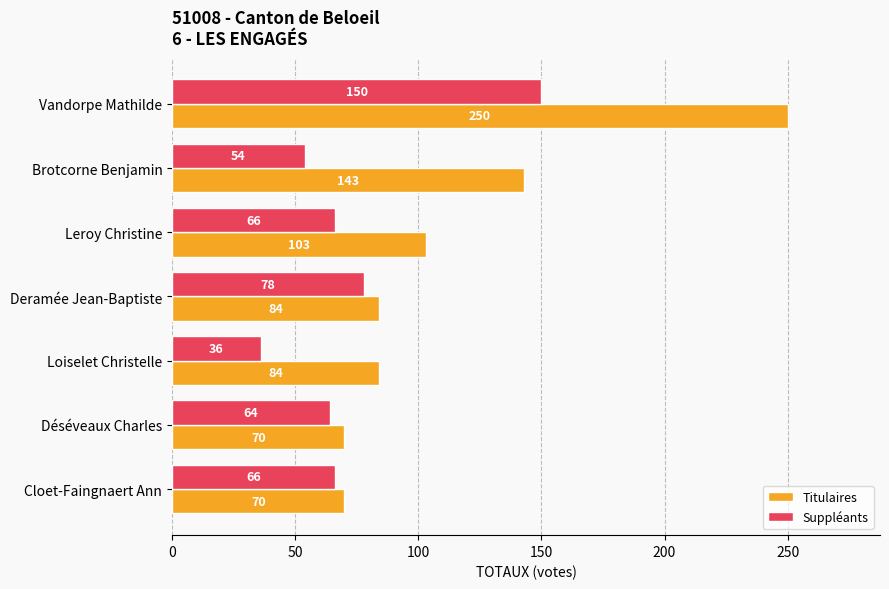

How many values in the Suppléants series are below 66?

3